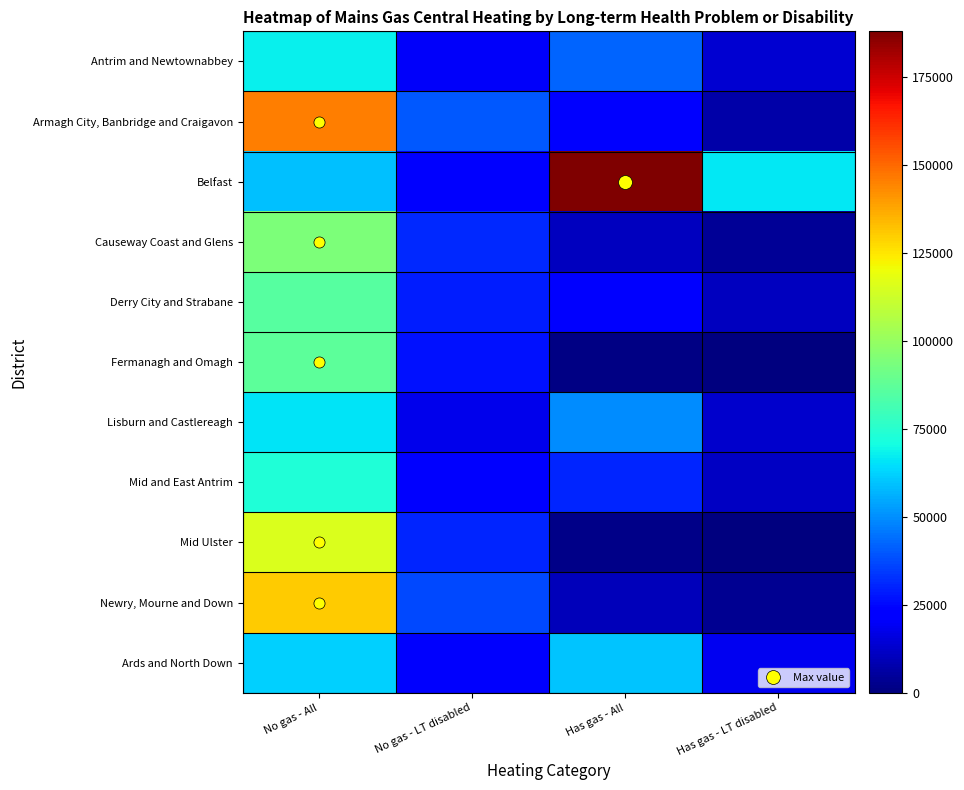

At which category does the chart reach its peak across all series?

Has gas - All